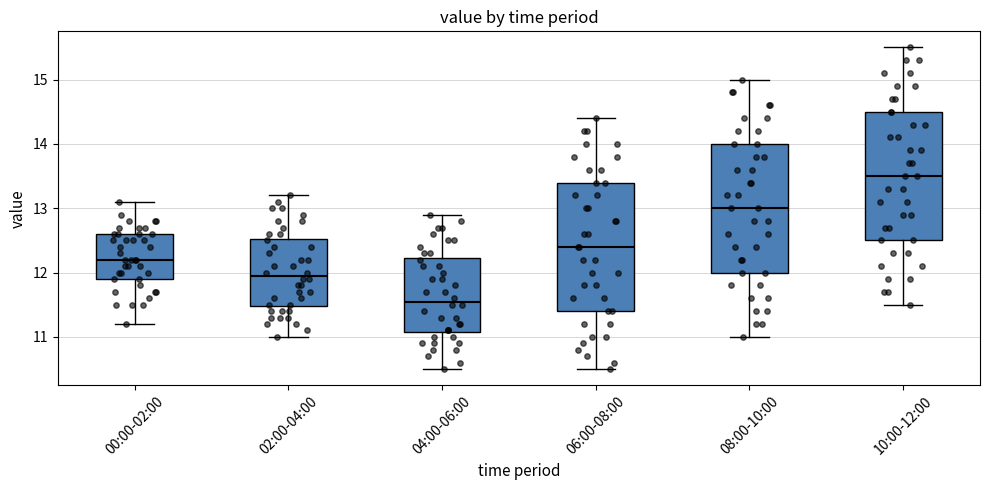

Reading left to right, read every box against the y-axis: the position of its median line, the range the box covers, and the ends of its whiskers. The values are not printed on the chart, so give them approximately, as read against the axis.

00:00-02:00: median 12.2, box 11.9 to 12.6, whiskers 11.2 to 13.1
02:00-04:00: median 12.0, box 11.5 to 12.5, whiskers 11.0 to 13.2
04:00-06:00: median 11.6, box 11.1 to 12.2, whiskers 10.5 to 12.9
06:00-08:00: median 12.4, box 11.4 to 13.4, whiskers 10.5 to 14.4
08:00-10:00: median 13.0, box 12.0 to 14.0, whiskers 11.0 to 15.0
10:00-12:00: median 13.5, box 12.5 to 14.5, whiskers 11.5 to 15.5